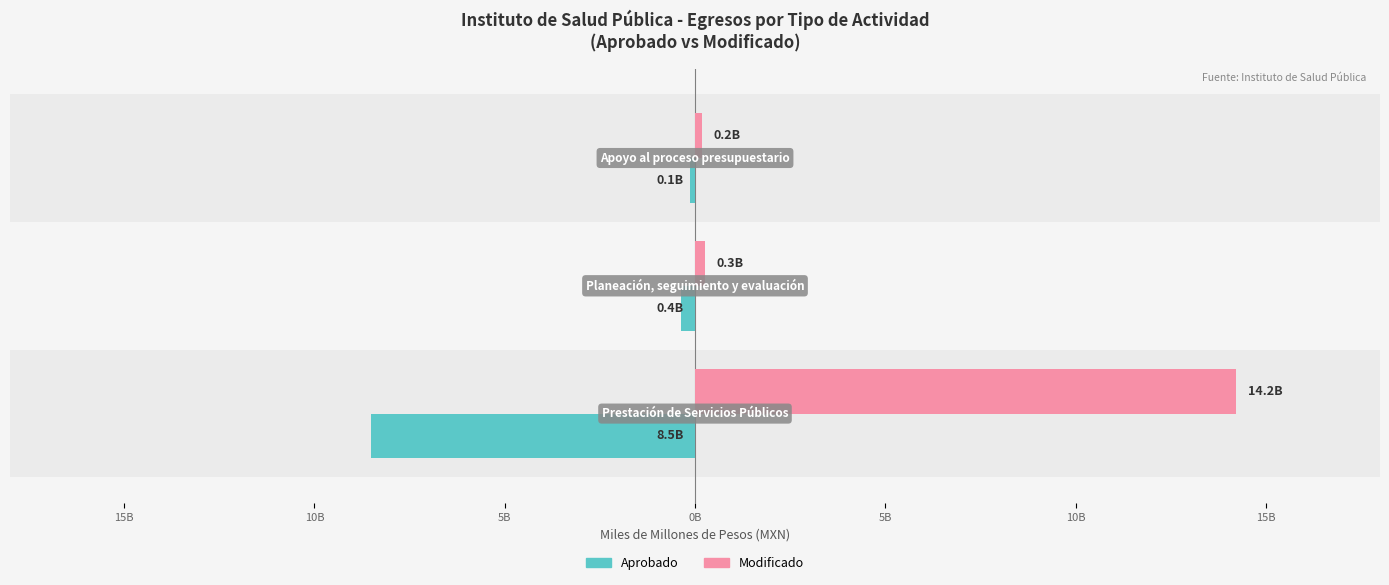

List the series in order of their peak value, lowest first.

Aprobado (Billones MXN), Modificado (Billones MXN)